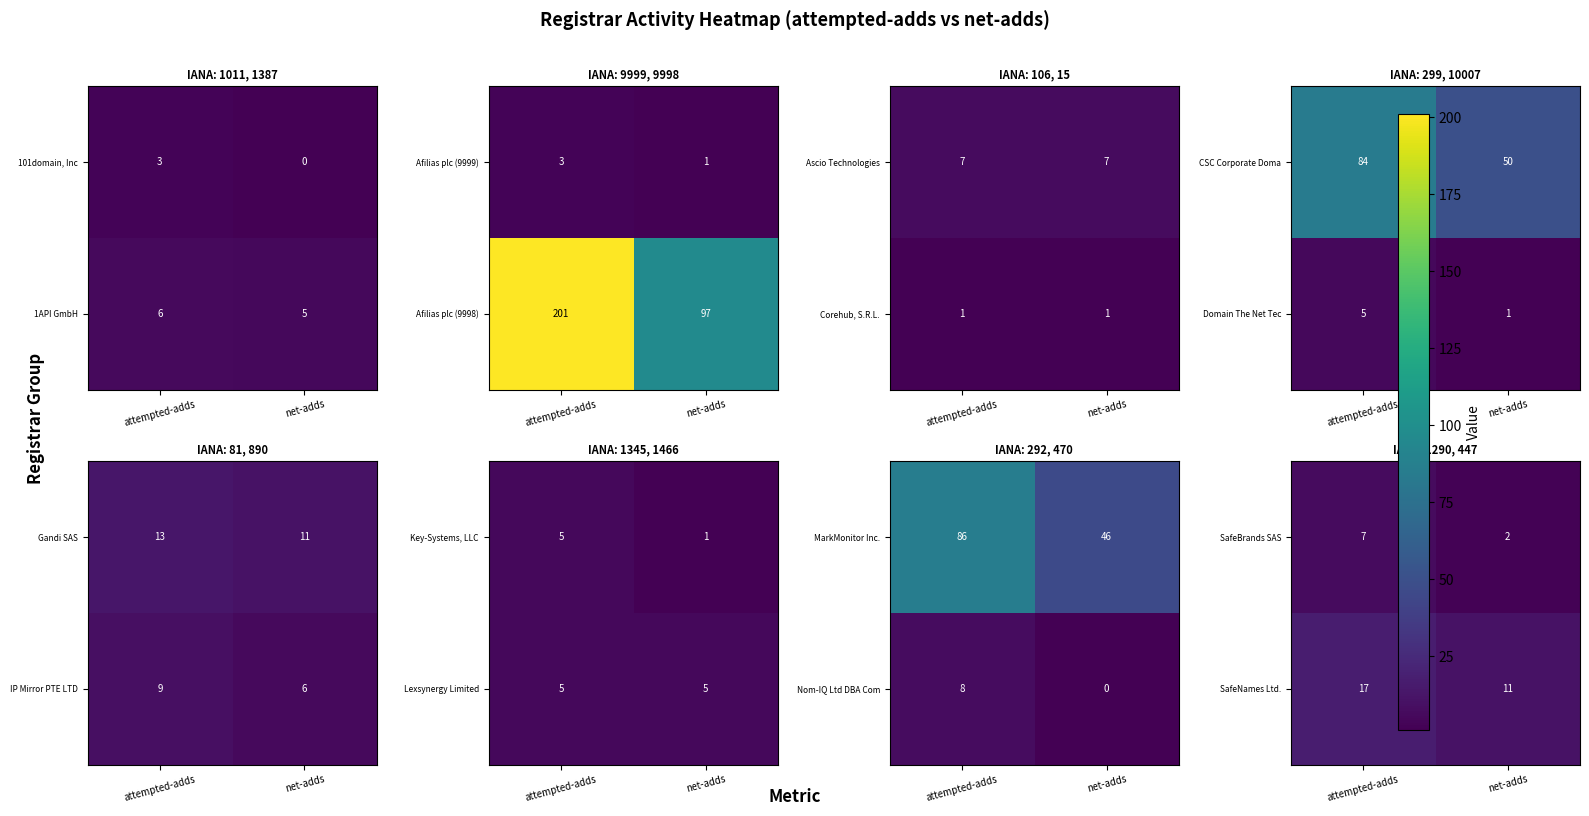

What is the sum of the 101domain, Inc values at net-adds and attempted-adds?

3